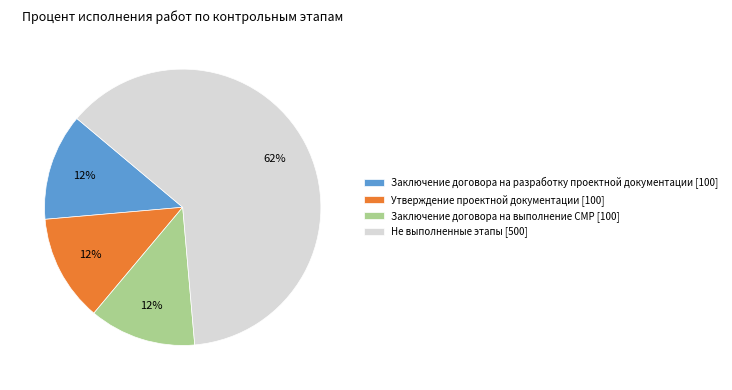

The Заключение договора на выполнение СМР [100] slice represents 13% of the pie. True or false?

True